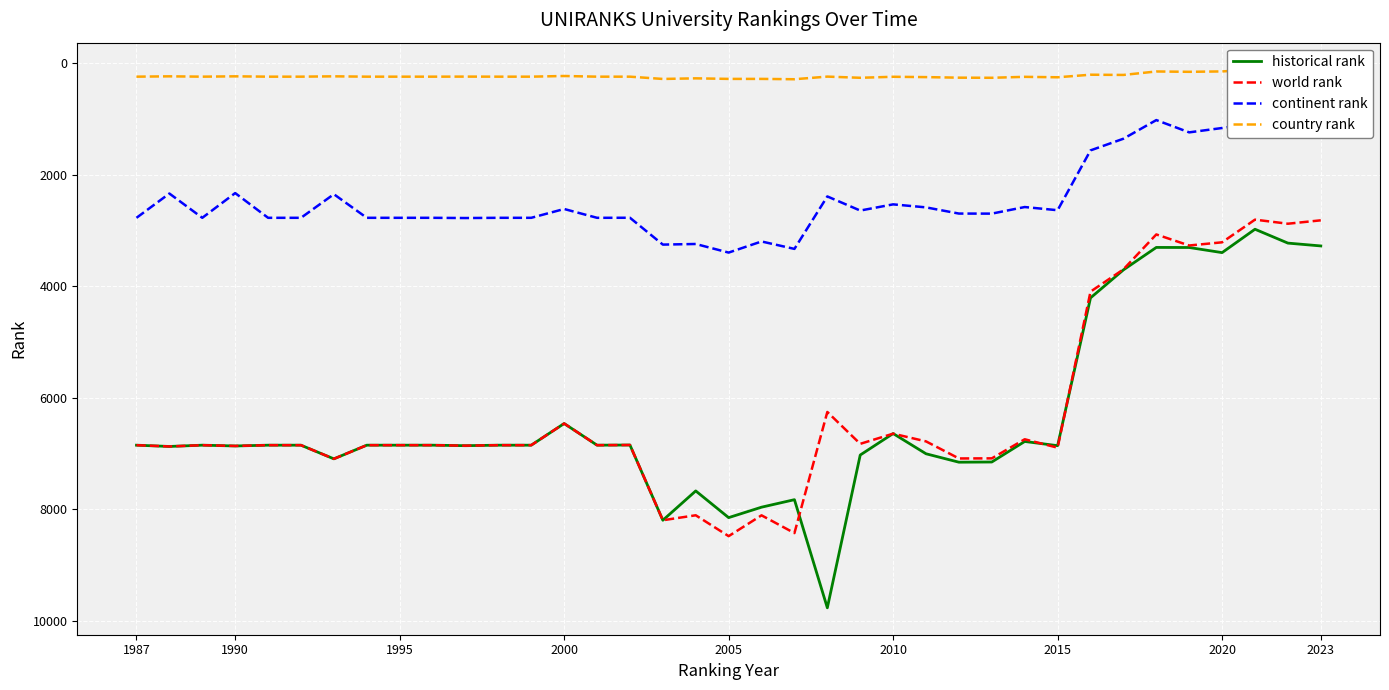

True or false: world rank and continent rank intersect in this chart.

False